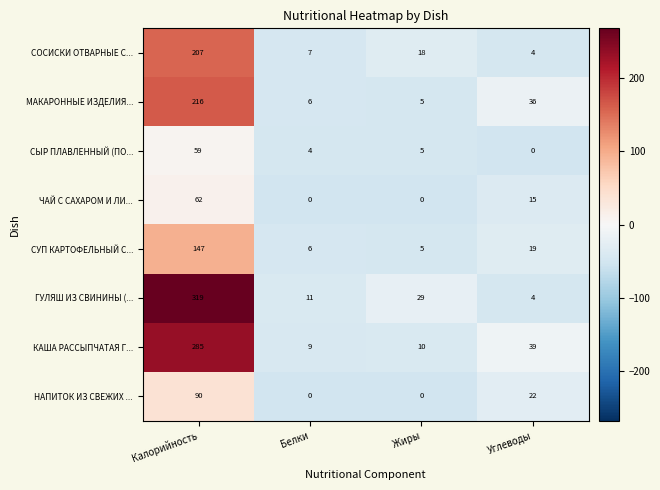

What is the spread (max minus min) of values at Углеводы?

39